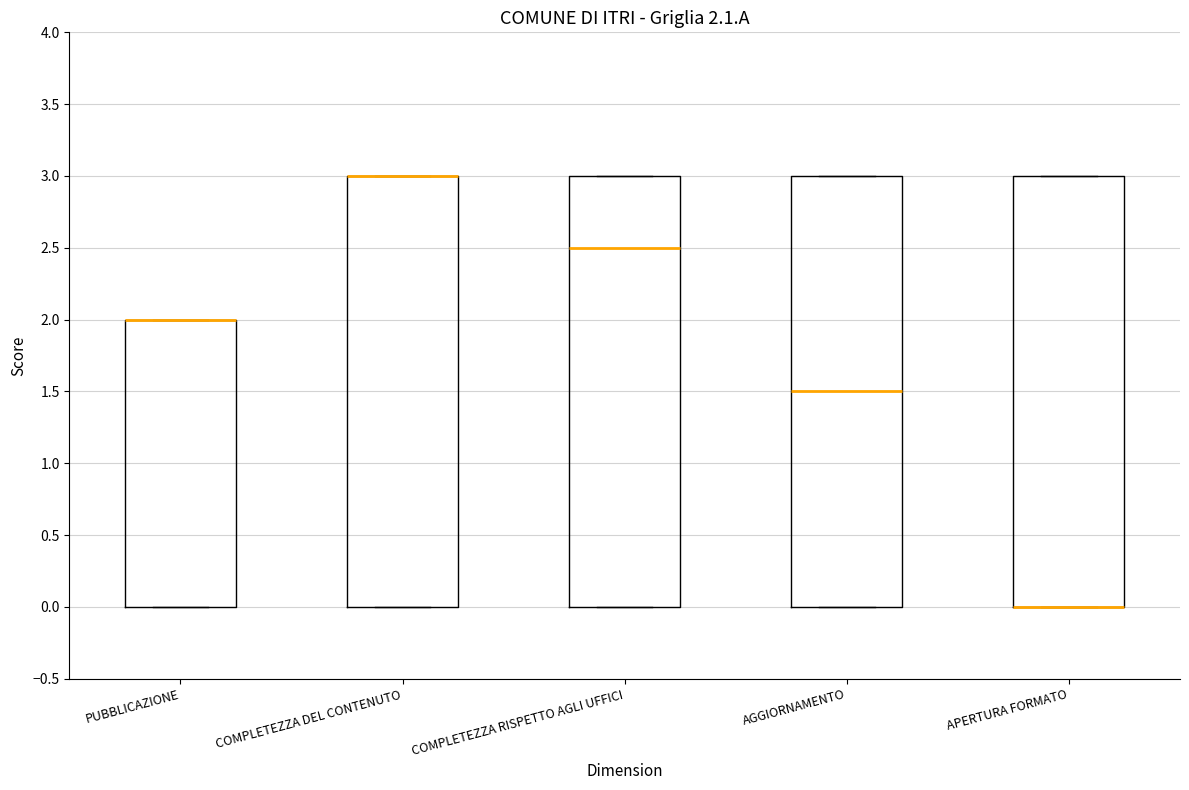

Where does the median line of the box for AGGIORNAMENTO sit on the y-axis? The values are not printed on the chart, so give them approximately, as read against the axis.

1.5